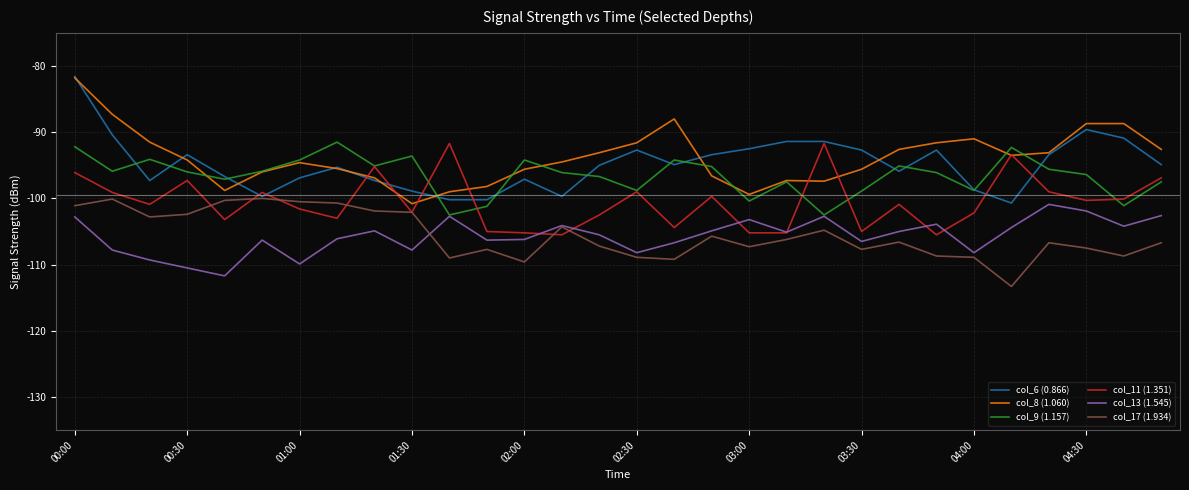

True or false: col_17 (1.934) and col_9 (1.157) cross at least once.

False